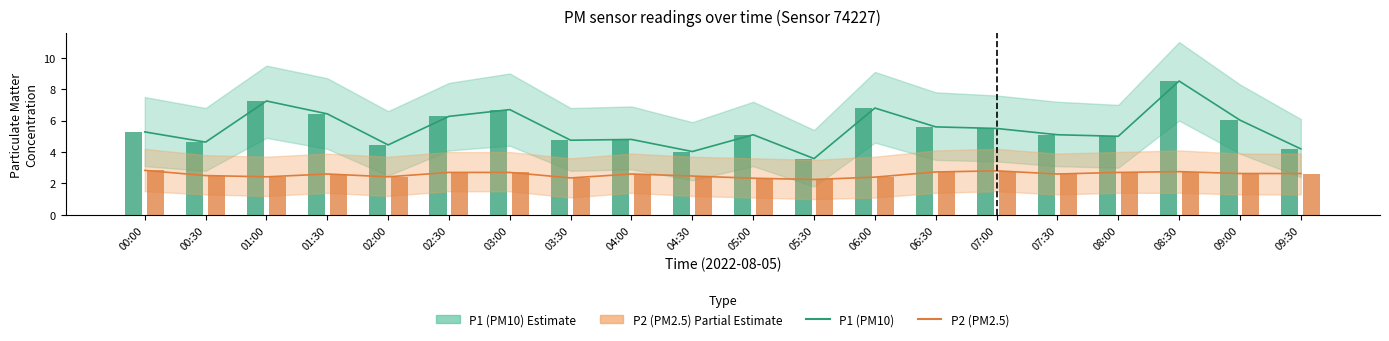

Is it true that P2 (PM2.5) equals 1.4 at 09:30?

False